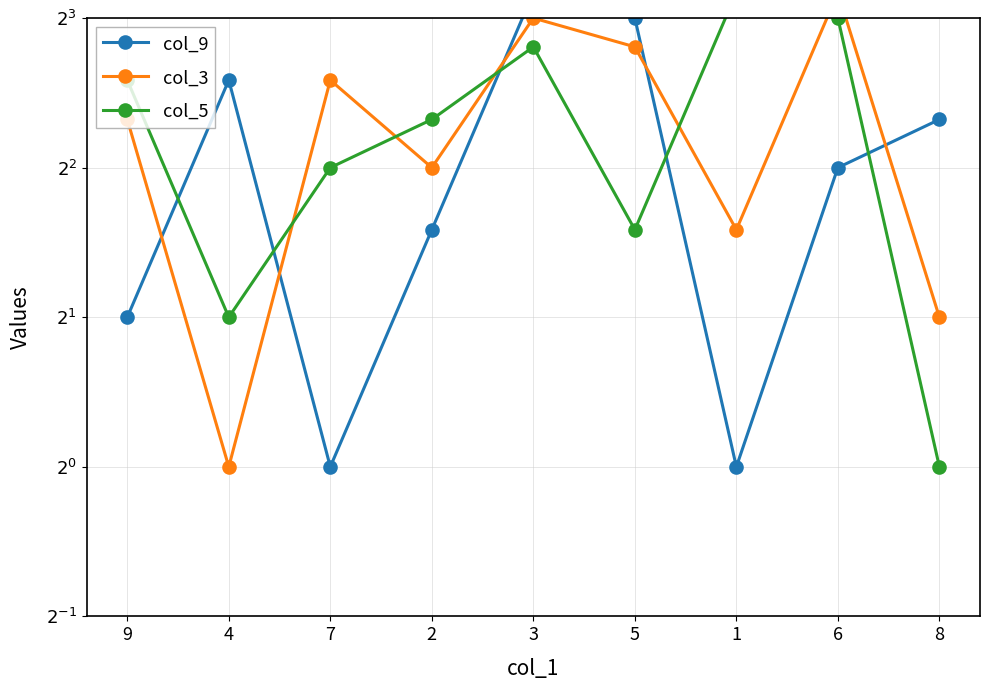

How many col_9 values are between 2 and 6?

5